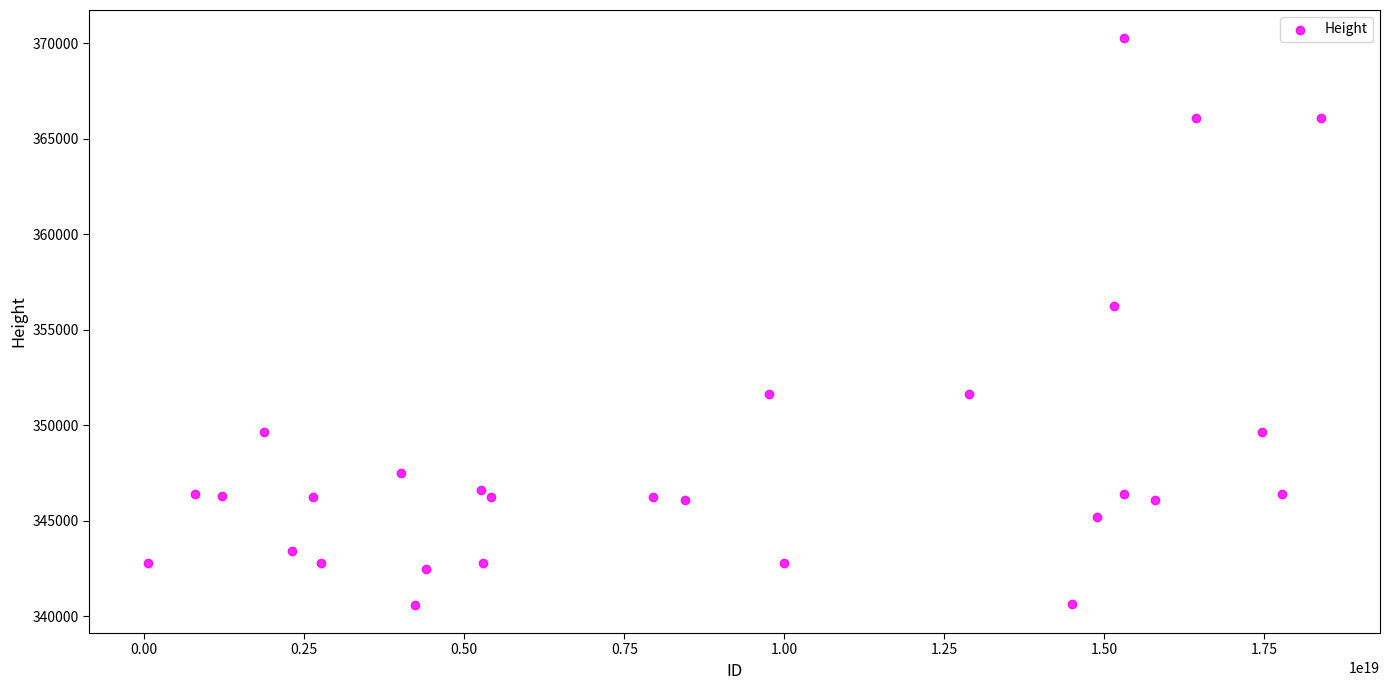

What is the range of X values (max minus min)?

18332820750909192192